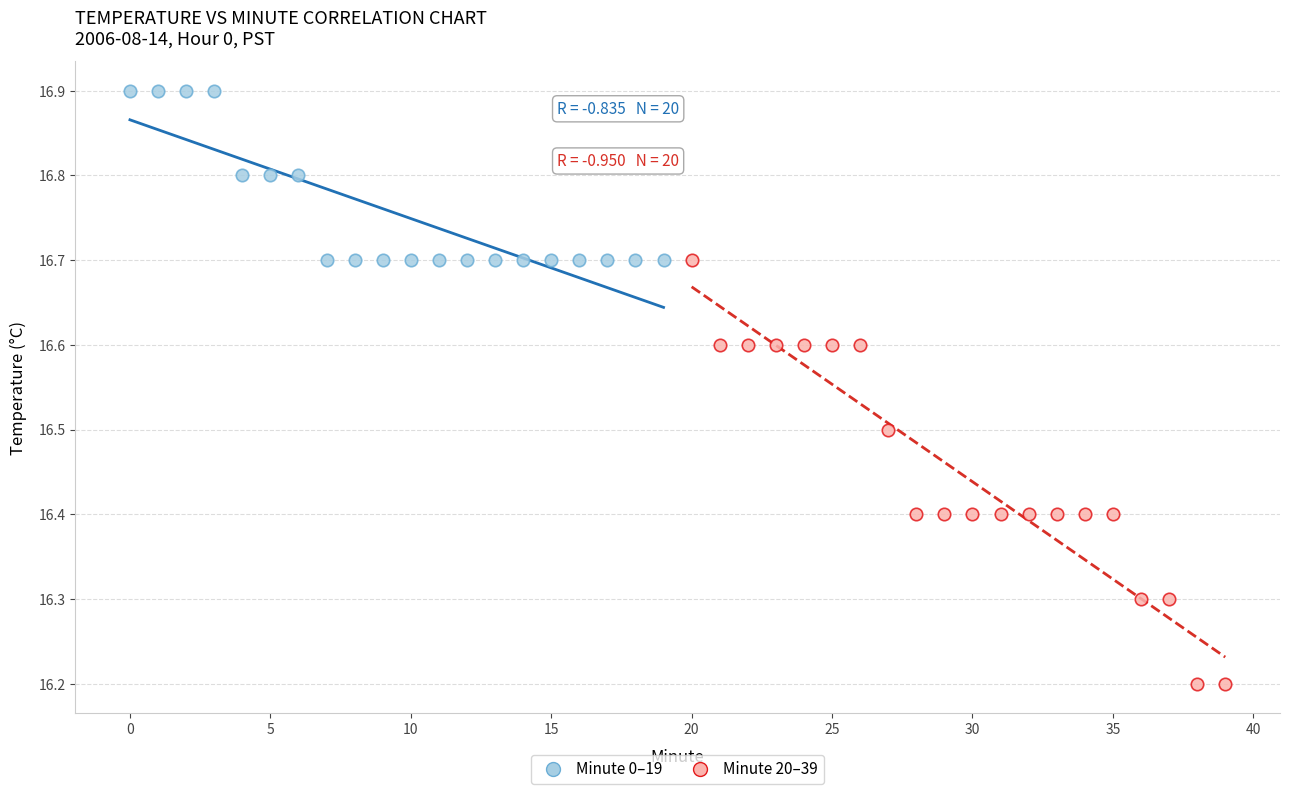

Which series contains the highest Y value?

Minute 0–19